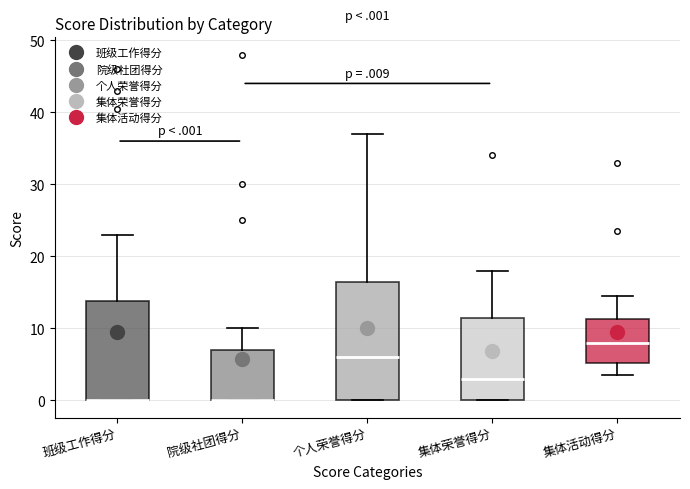

Comparing the boxes themselves (not the whiskers), which one is the tallest?

个人荣誉得分